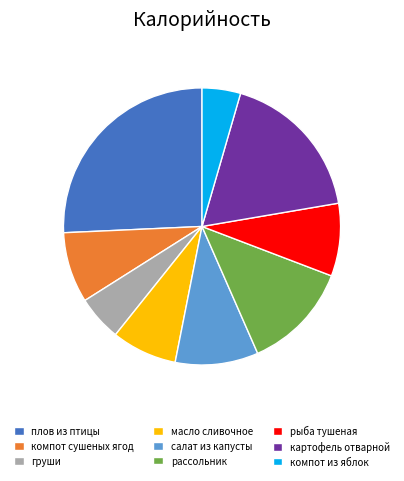

Which has a higher value, груши or компот сушеных ягод?

компот сушеных ягод